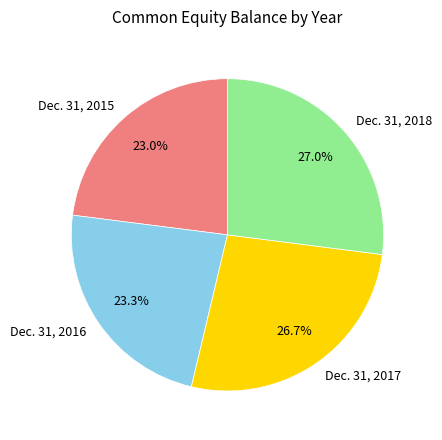

To the nearest percent, what is the difference between the largest and smallest slice percentages?

4%